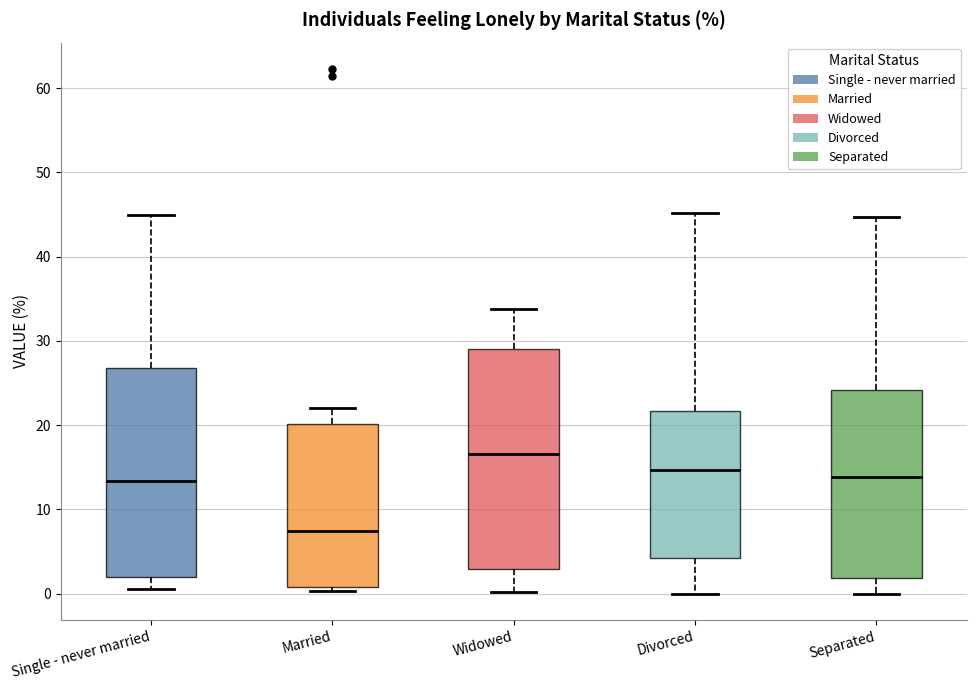

Which box's median line is the highest?

Widowed